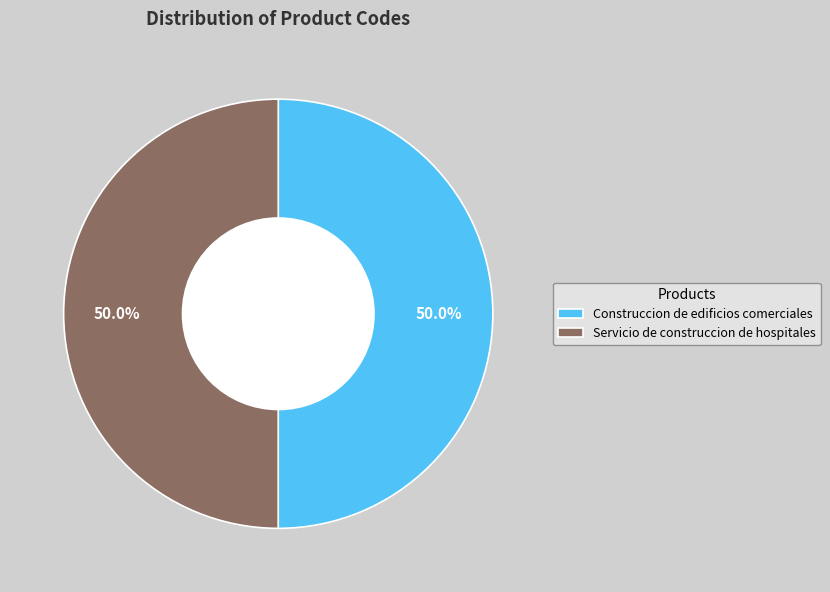

What is the total percentage of Construccion de edificios comerciales and Servicio de construccion de hospitales?

100.0%